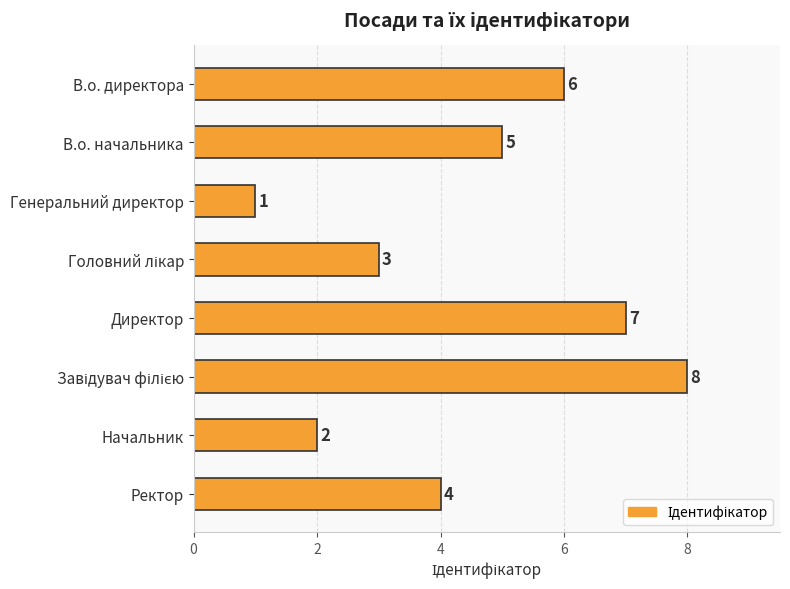

What is the change in value from Генеральний директор to Ректор?

+3